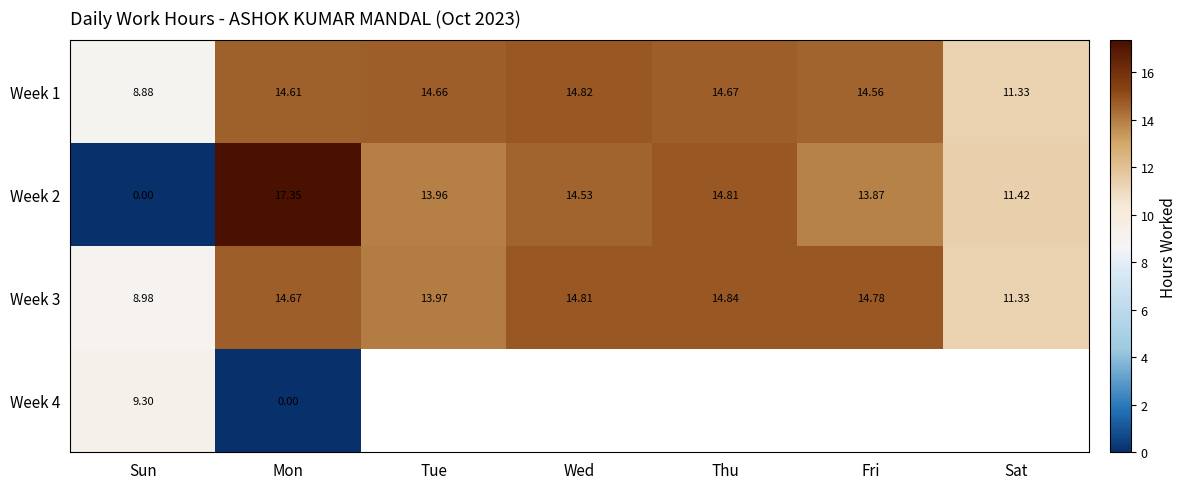

What is the sum of all Week 2 values?

85.9